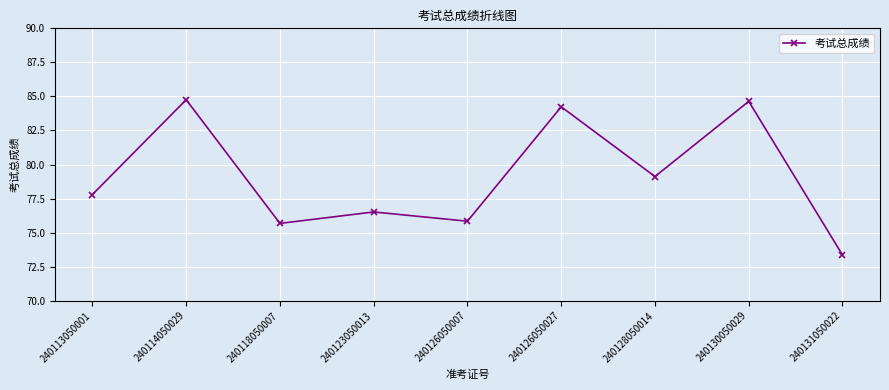

Does the chart display data point markers on the line(s)?

Yes